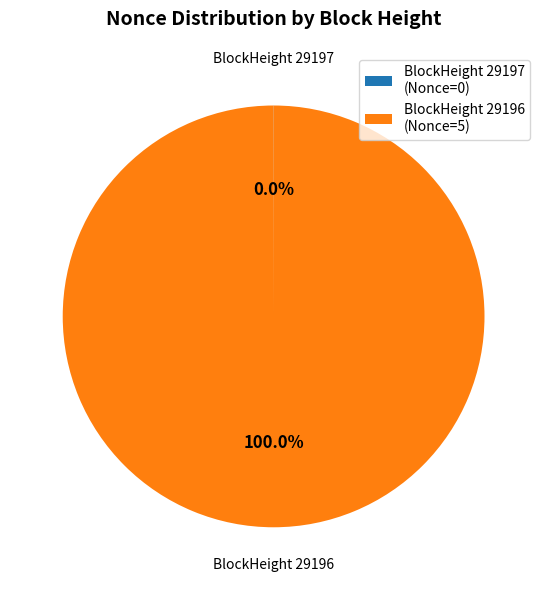

Which slice is the largest?

BlockHeight 29196 (Nonce=5)